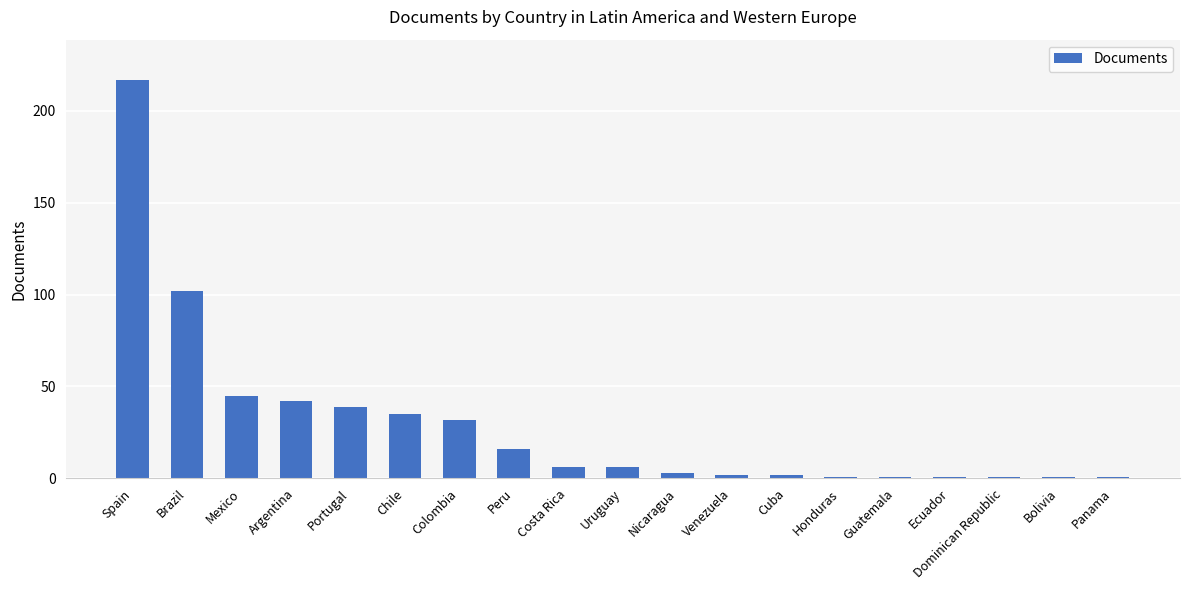

Are the bars horizontal?

No